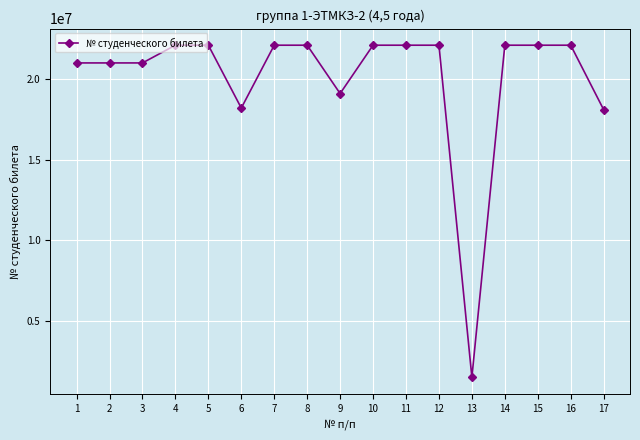

What is the value of the 6th point from the left?

18200073